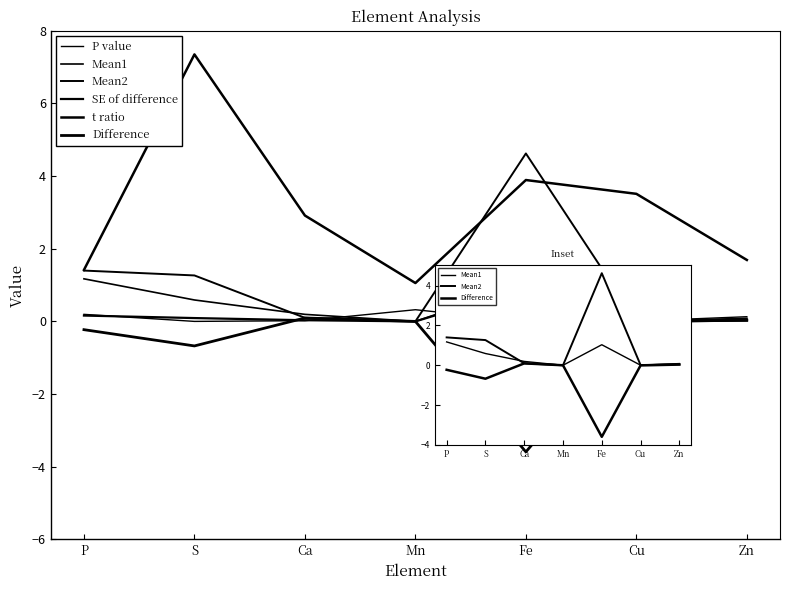

What is the label of the 2nd point from the right?

Cu